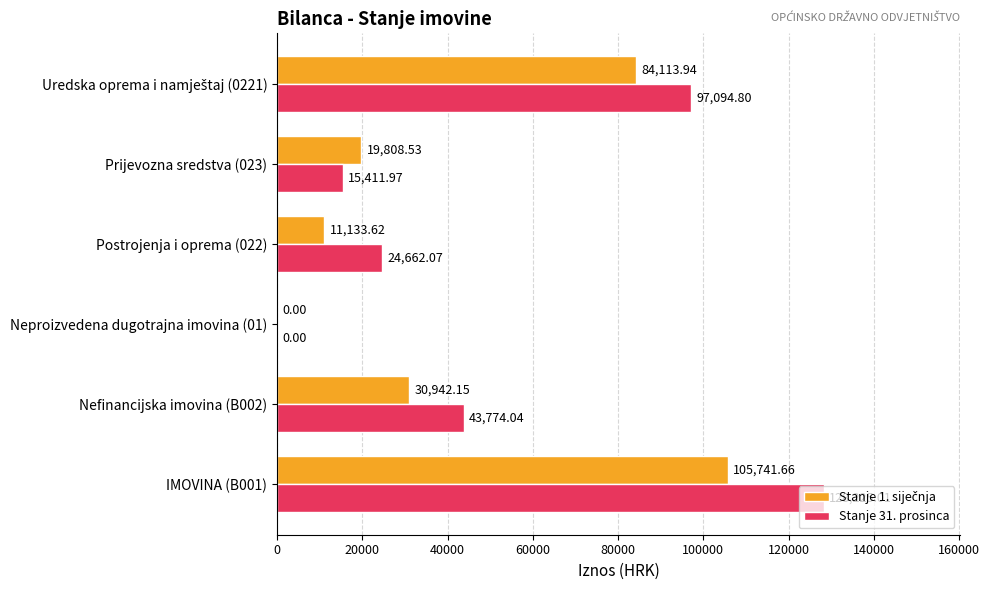

What is the sum of all Stanje 31. prosinca values?

309167.9